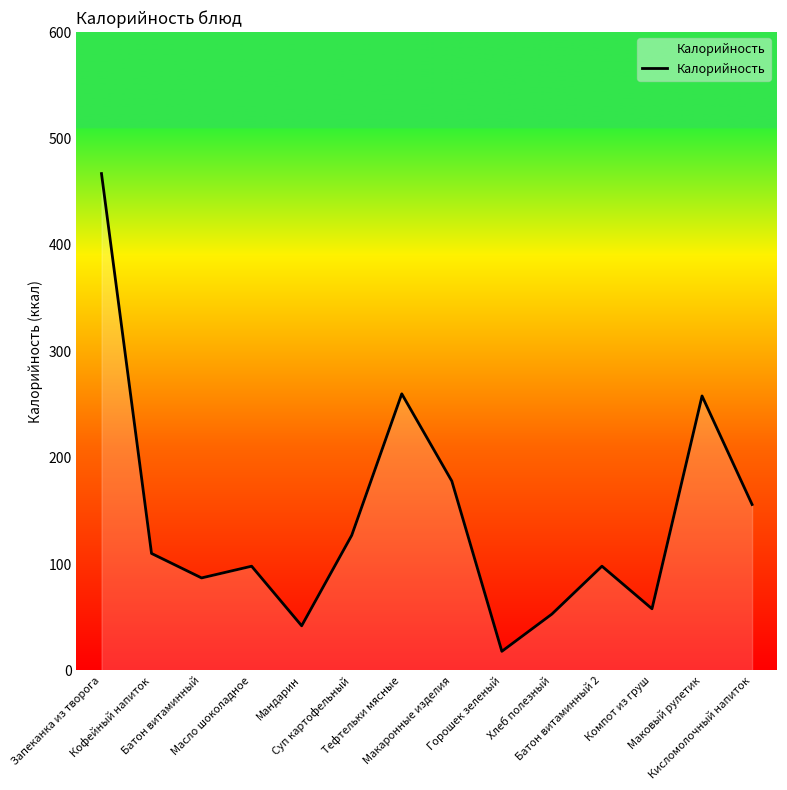

Which has a higher value, Горошек зеленый or Макаронные изделия?

Макаронные изделия